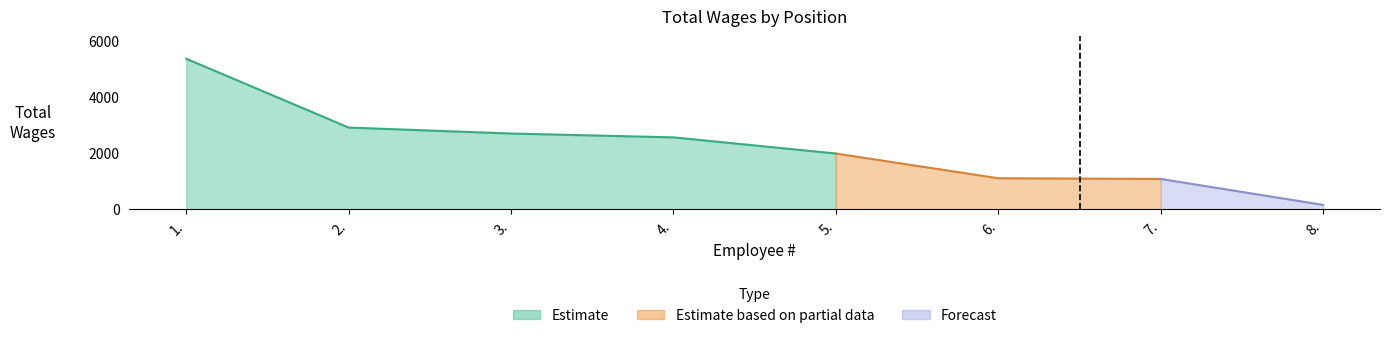

The value at 2. is 1418. True or false?

False